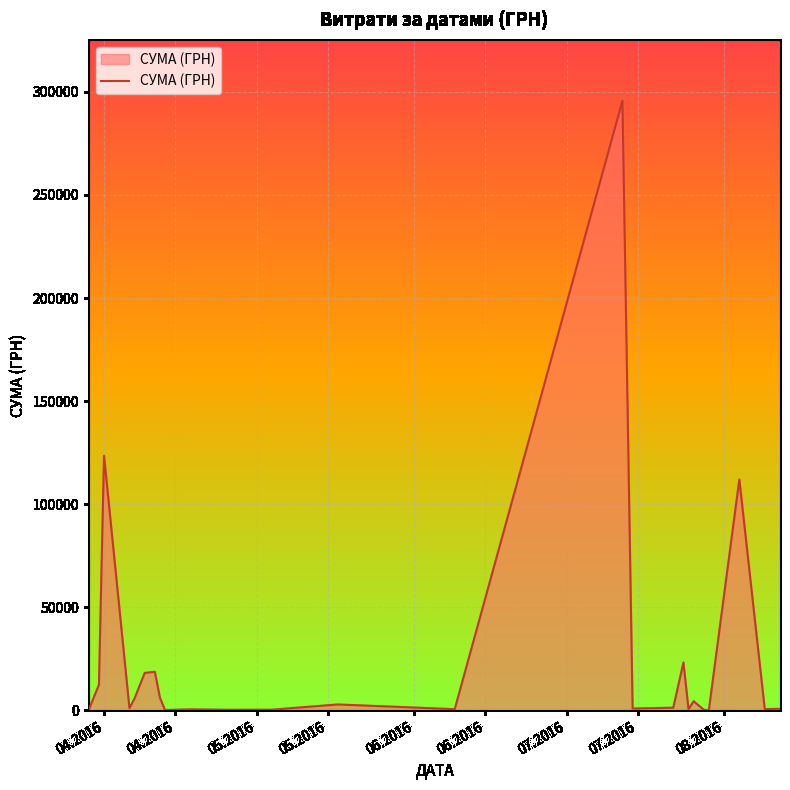

What is the greatest value displayed?

295638.6